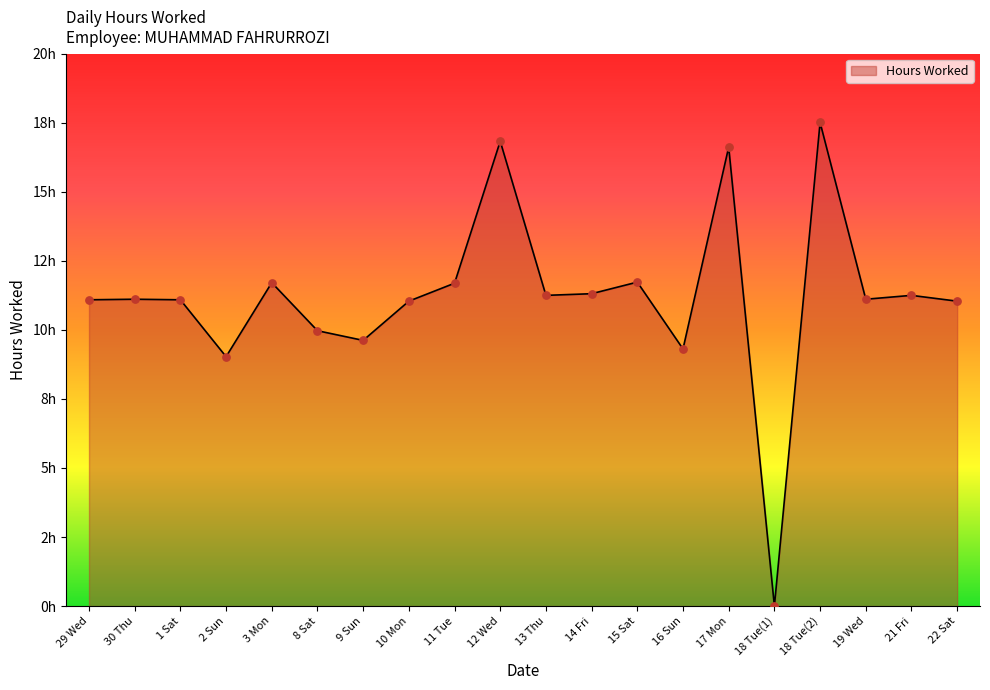

Does the chart have visible grid lines?

No